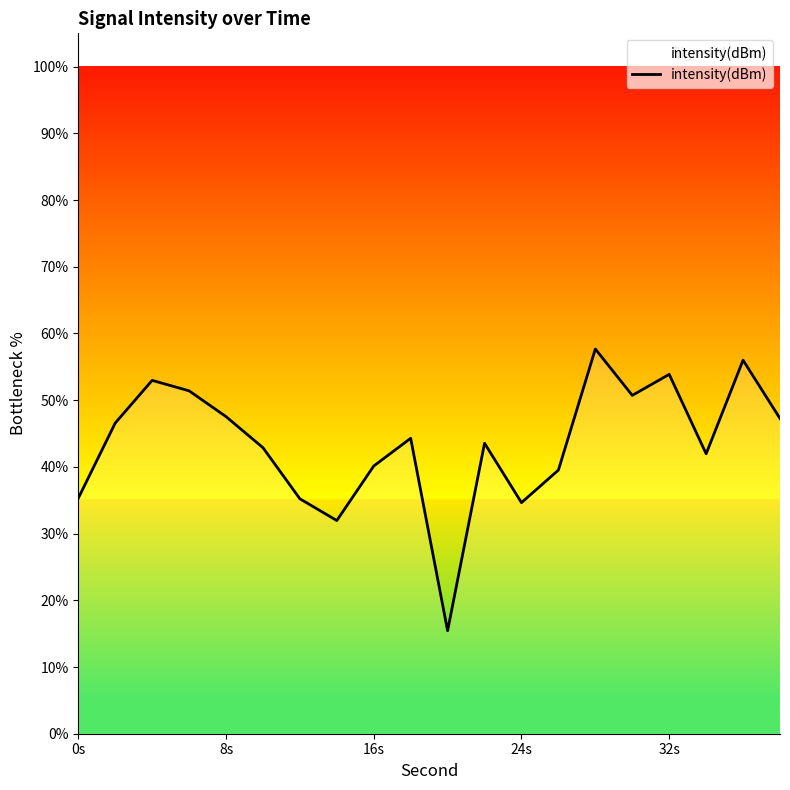

What is the difference between the maximum and minimum values?

42.2